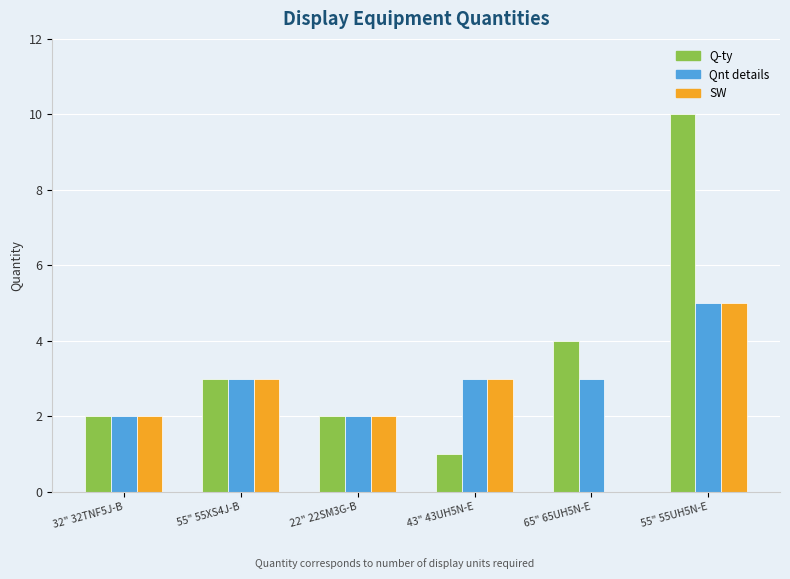

Is the value of Q-ty at 43" 43UH5N-E greater than the value of SW at 55" 55UH5N-E?

No